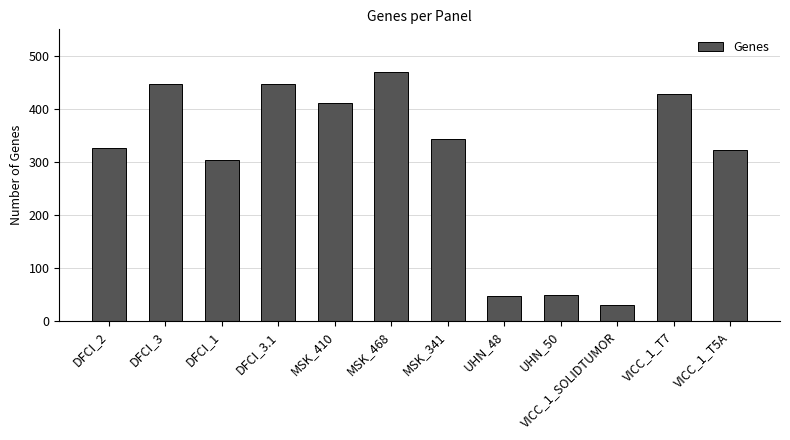

What is the difference between the values at DFCI_3 and VICC_1_T7?

18